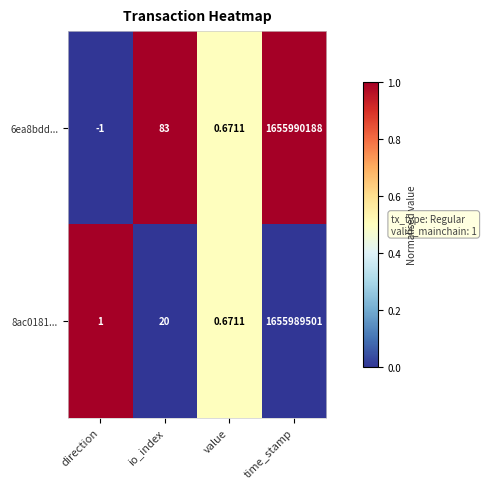

At which label is 6ea8bdd... closest to 827995093?

io_index